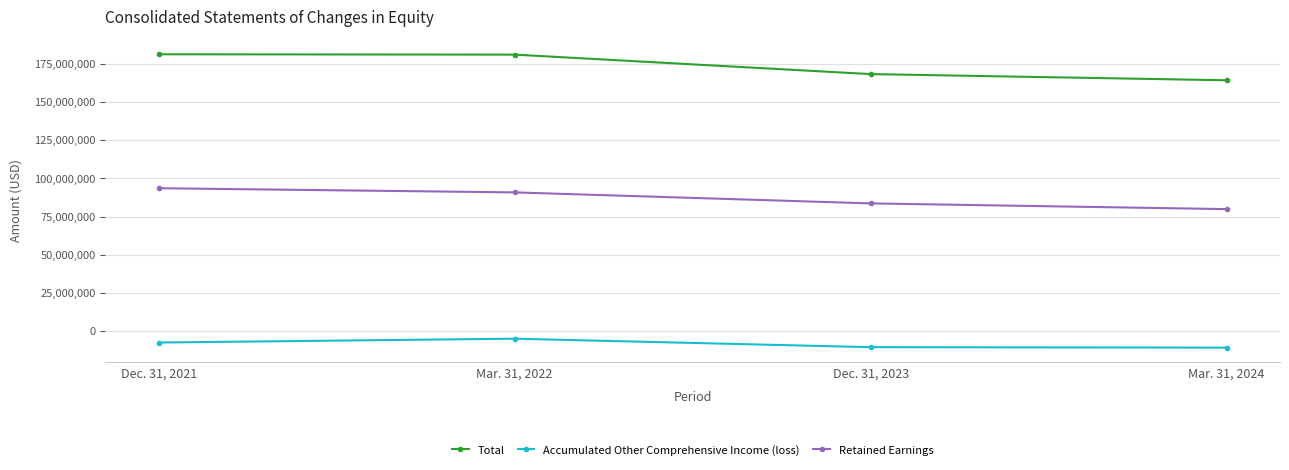

The value of Total at Dec. 31, 2021 is 276767481. True or false?

False